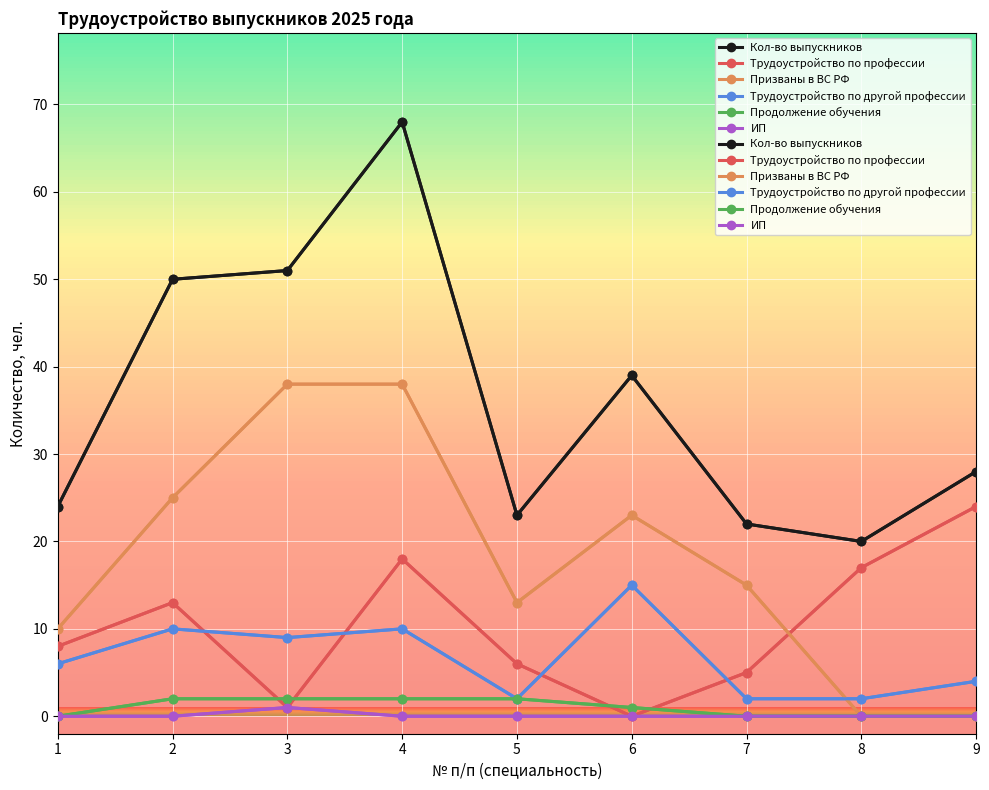

Rank the series at 6 from highest to lowest value.

Кол-во выпускников, Призваны в ВС РФ, Трудоустройство по другой профессии, Продолжение обучения, Трудоустройство по профессии, ИП